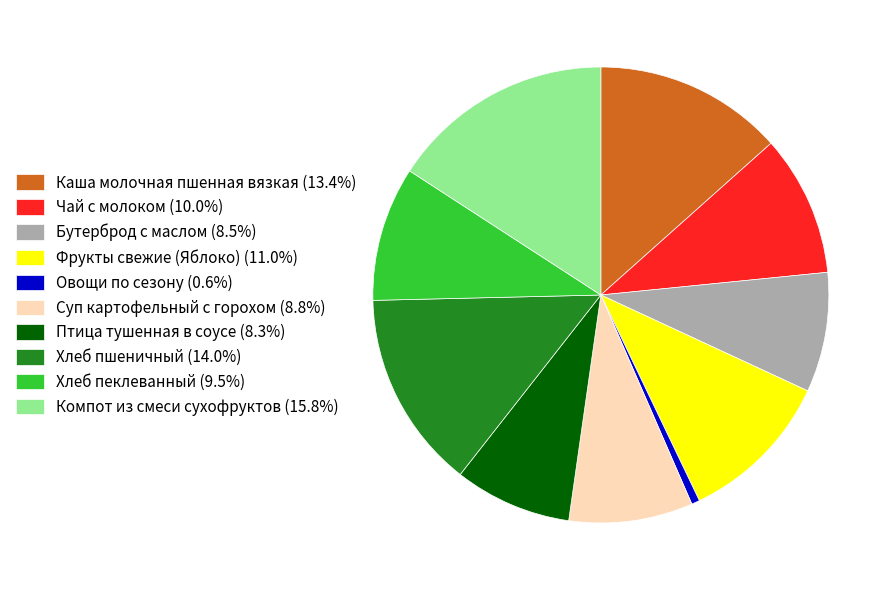

Approximately how many times larger is the value at Каша молочная пшенная вязкая (13.4%) compared to Суп картофельный с горохом (8.8%)?

1.5